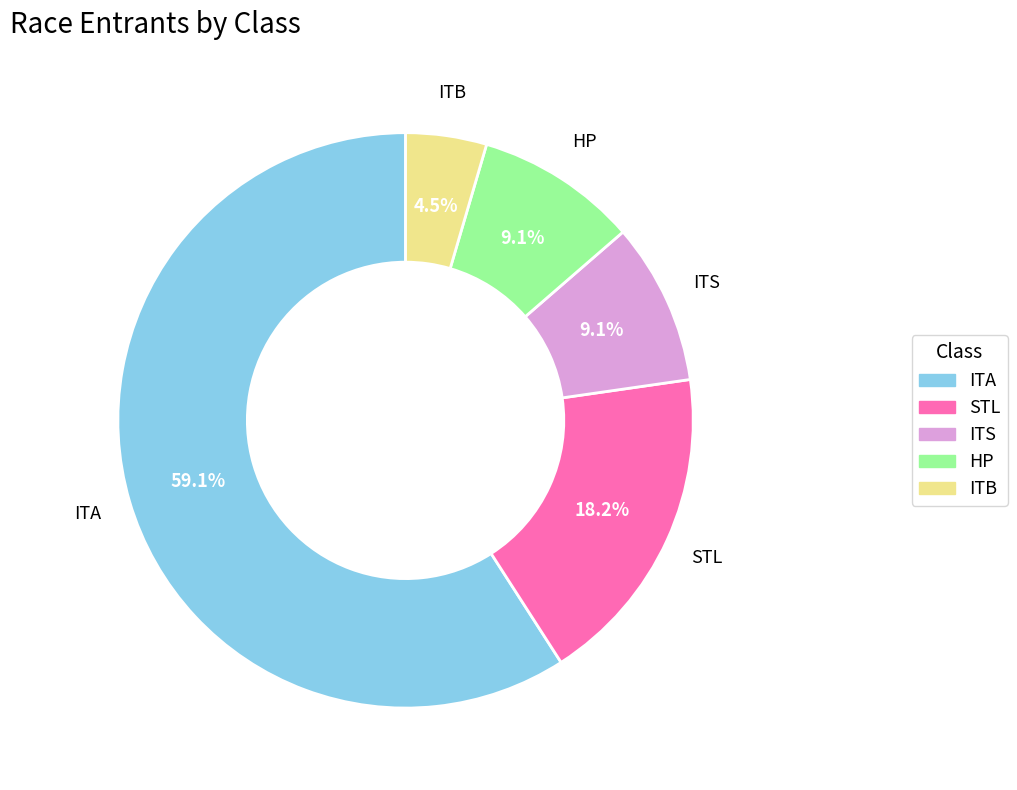

Approximately how many times larger is the value at ITS compared to ITB?

2.0